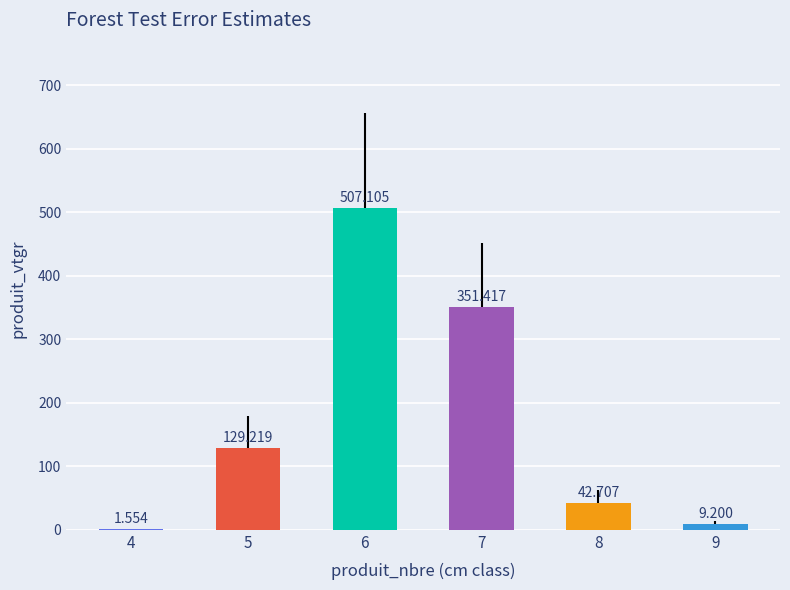

At which category does the chart reach its minimum across all series?

4